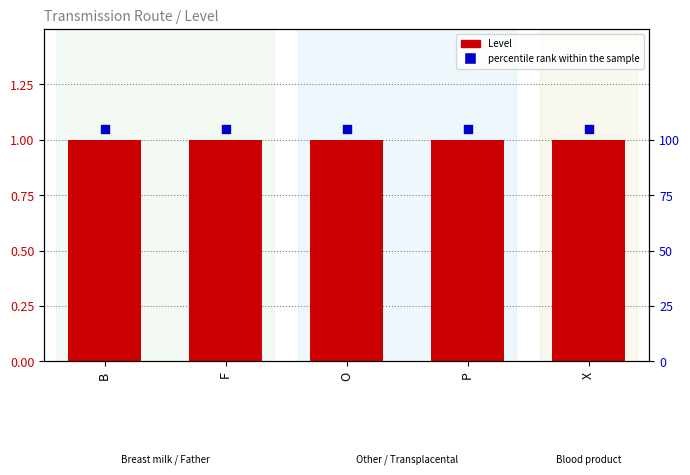

Which series contains the lowest Y value?

Level